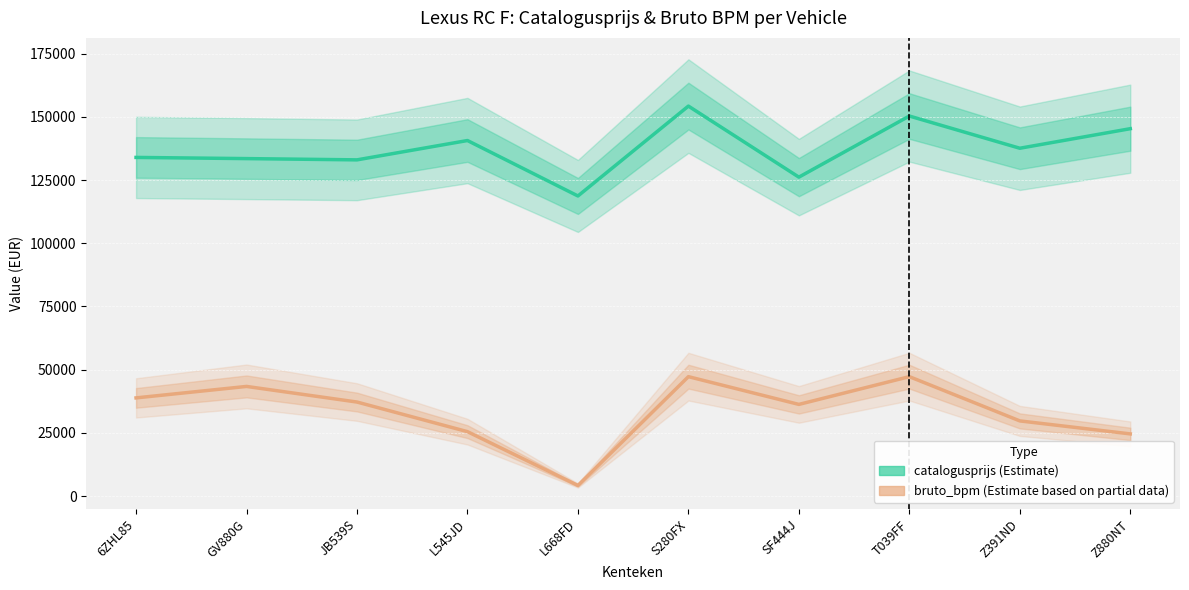

What position from the right is 6ZHL85?

10